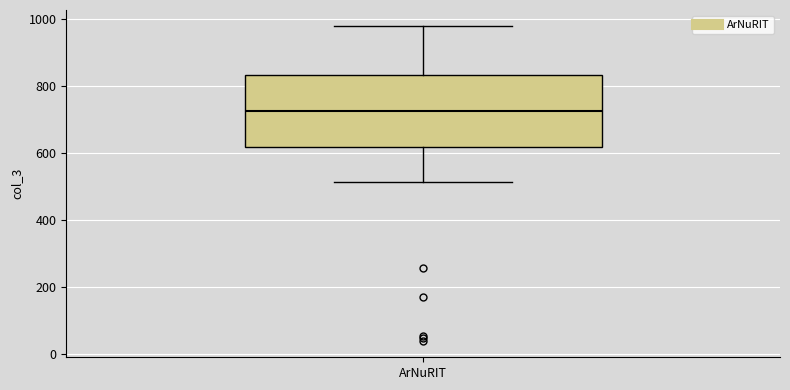

Transcribe this box plot: give where the median line is, the range the box spans, and where the two whiskers end, as read against the y-axis. The values are not printed on the chart, so give them approximately, as read against the axis.

median 720, box 620 to 840, whiskers 520 to 980